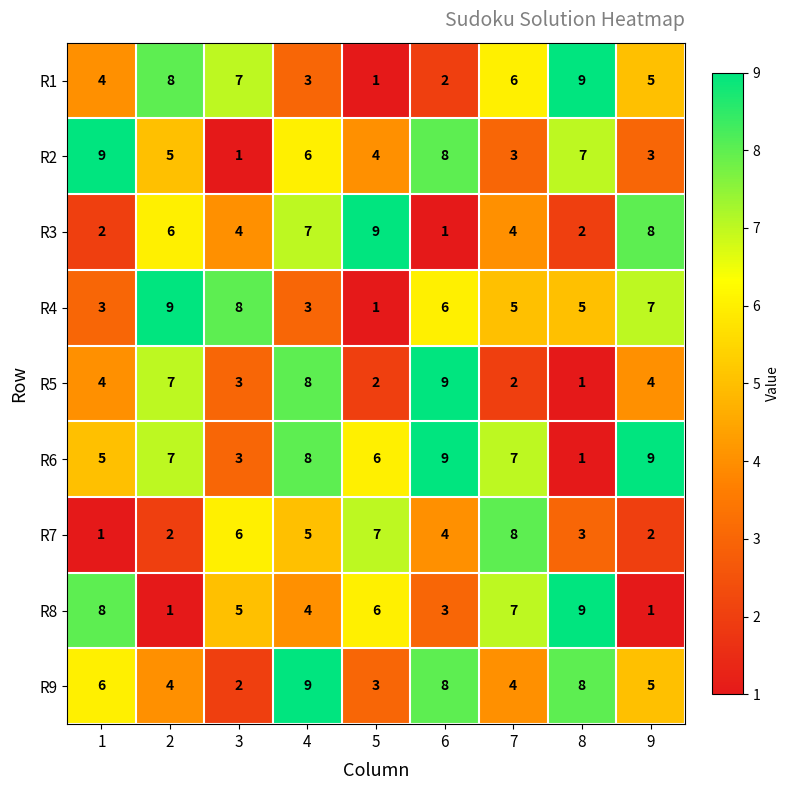

Between 6 and 9, which series saw the biggest shift?

R3